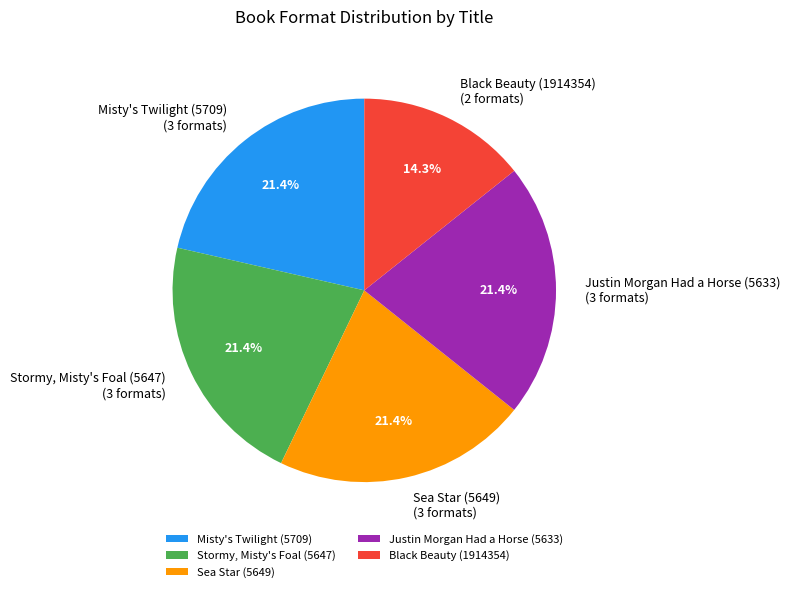

Is Justin Morgan Had a Horse (5633) the majority of the pie?

No